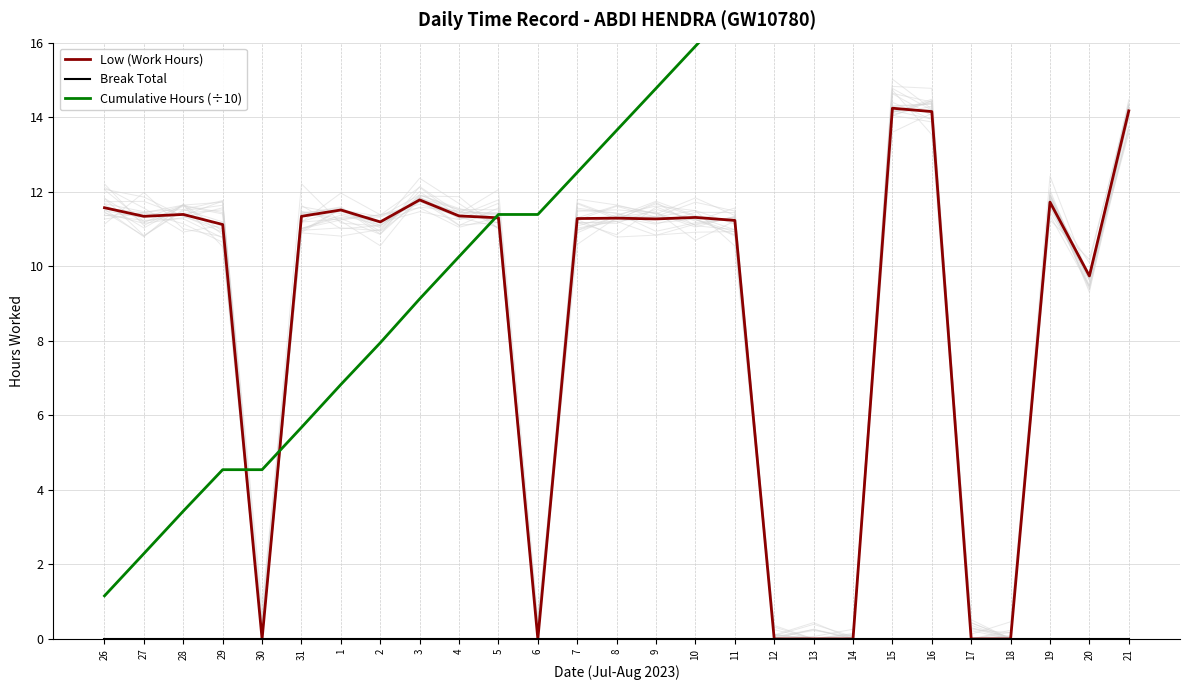

True or false: Break Total and Cumulative Hours (÷10) cross at least once.

False